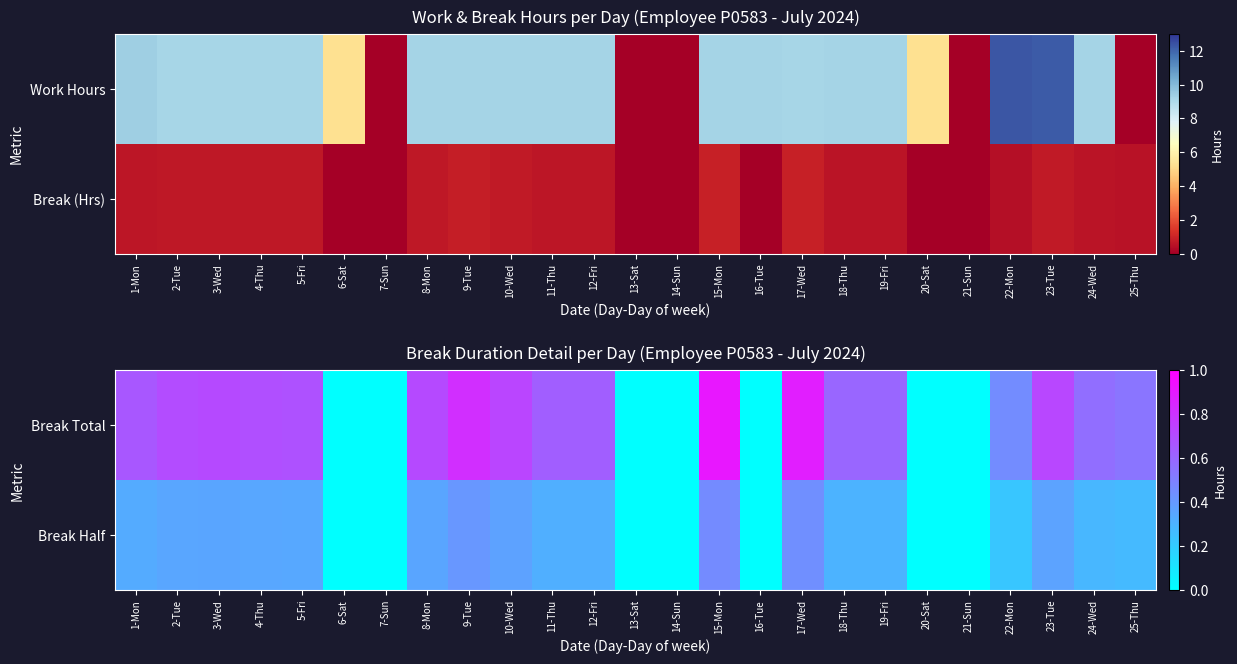

What is the difference between the highest and lowest values at 25-Thu?

0.3